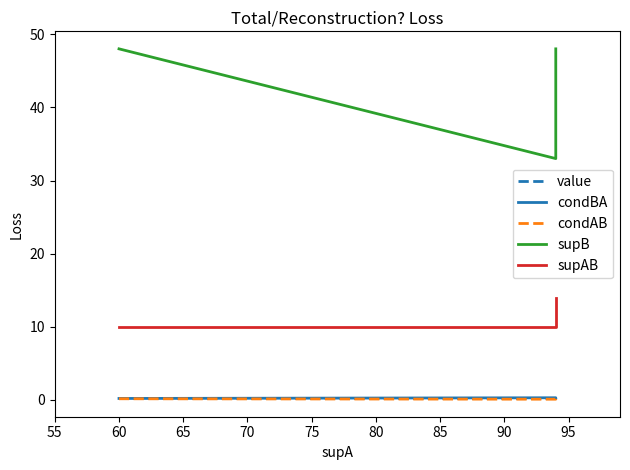

What value does the condBA series have at 55?

0.3